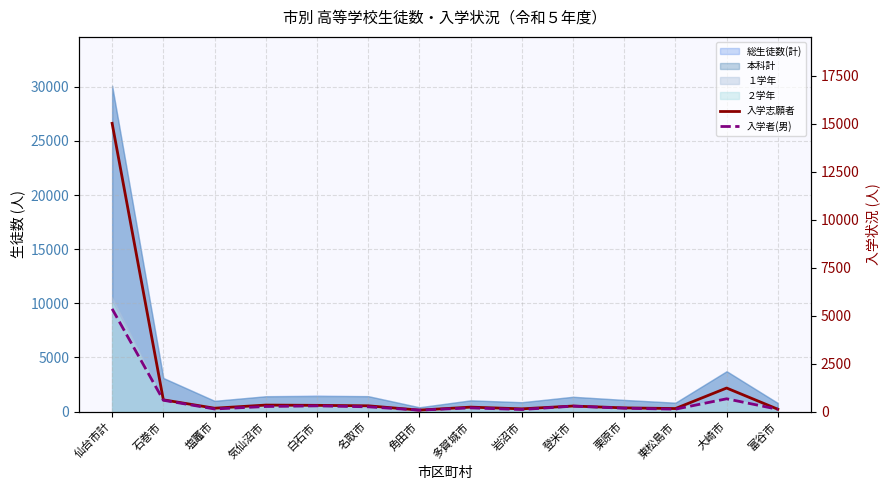

True or false: 入学者(男) and 入学志願者 intersect in this chart.

False